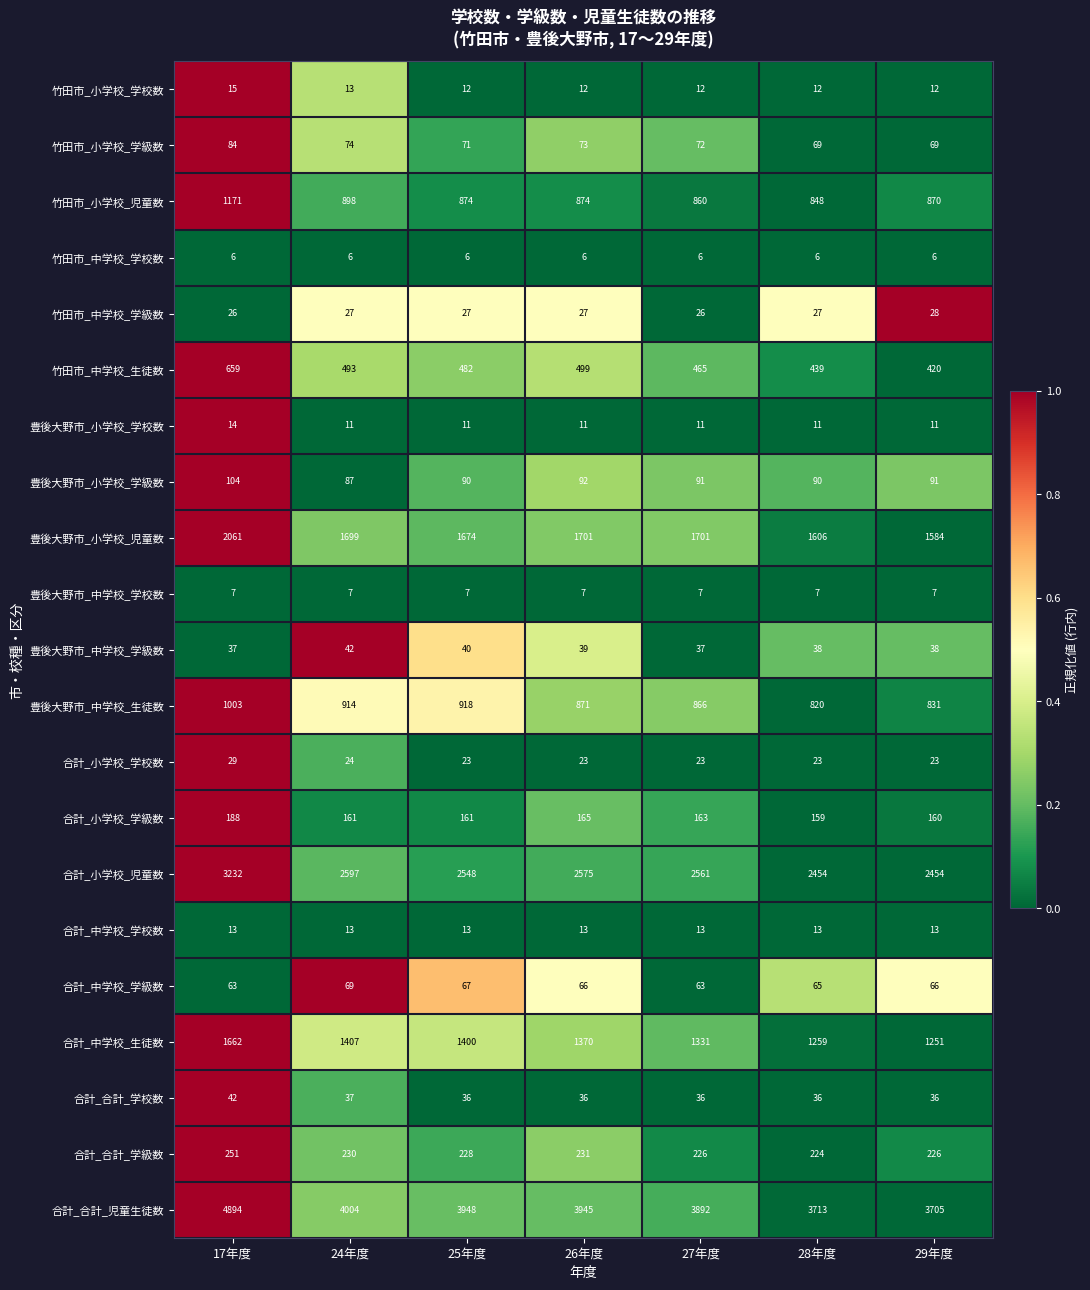

What is the greatest value displayed?

4894